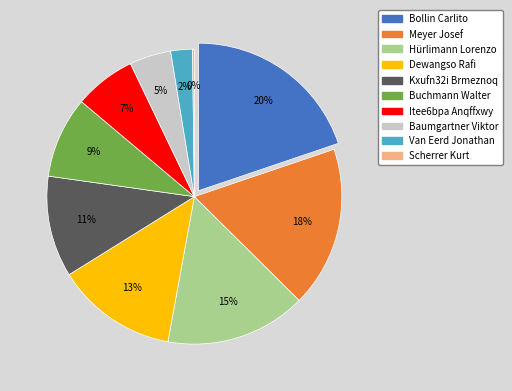

Count the number of slices in the pie.

10